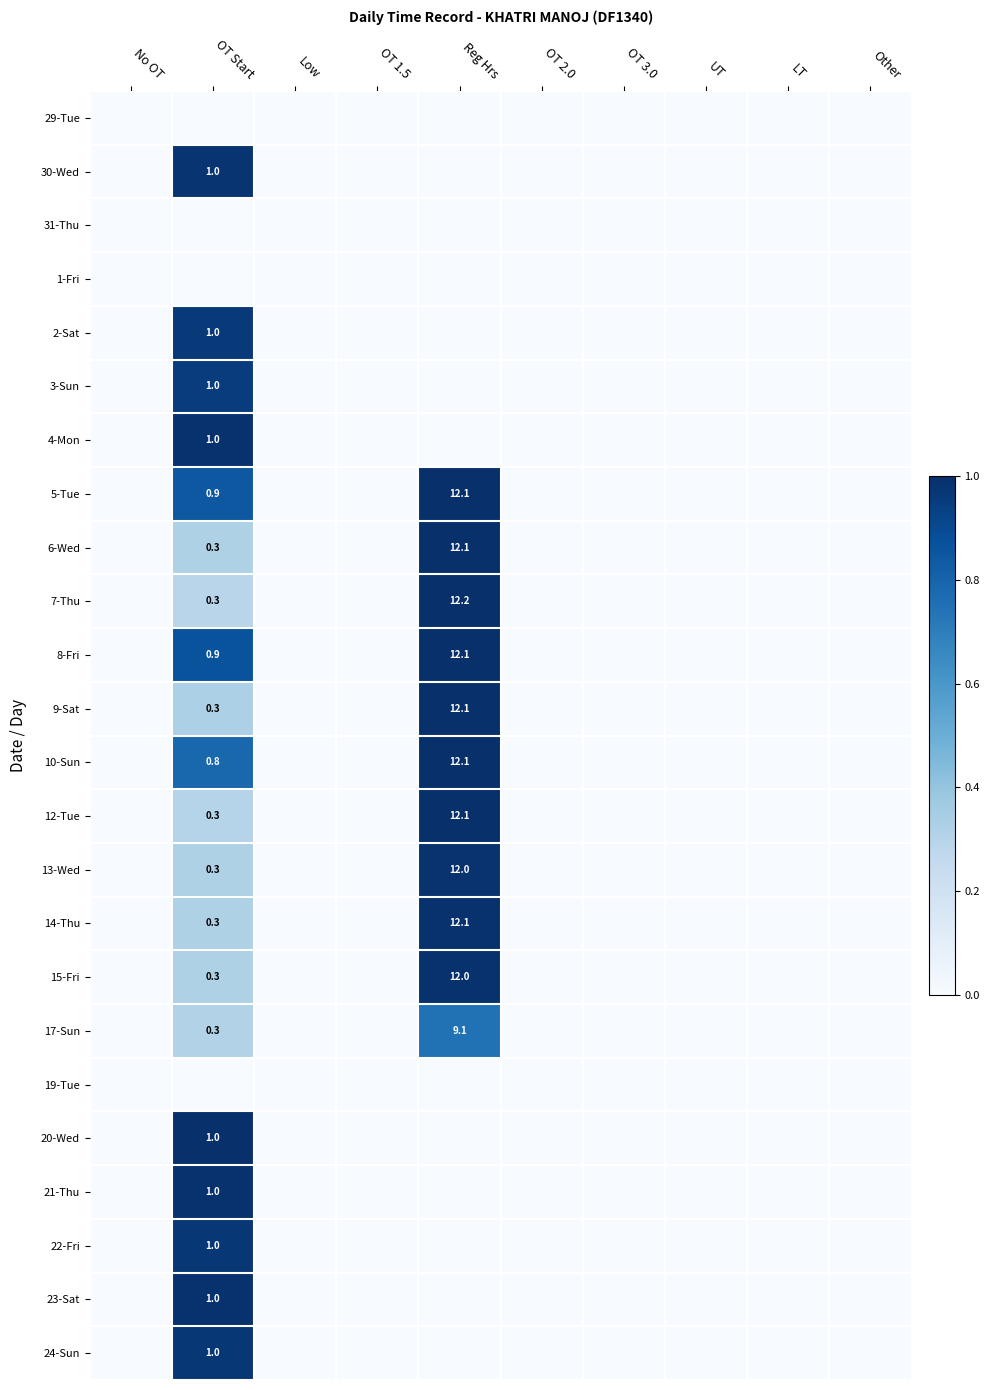

True or false: 12-Tue has a value of 0.0 at Other.

True